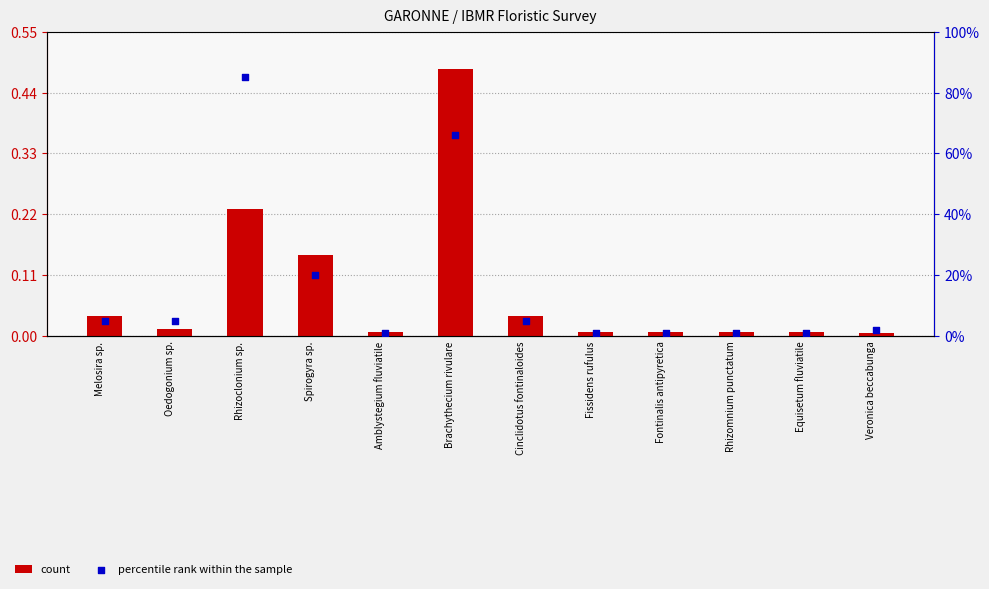

At how many categories does at least one series exceed 0?

12